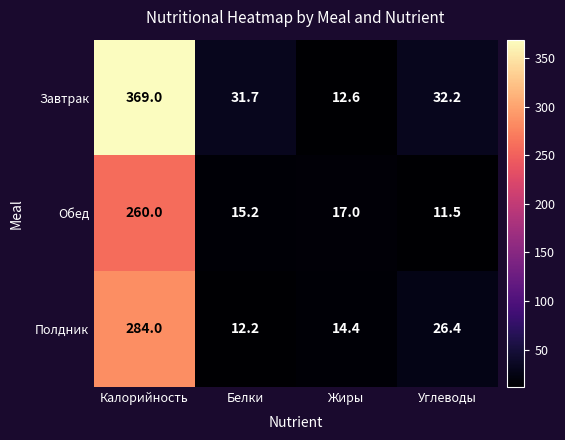

Where is Полдник nearest to the value 148?

Углеводы